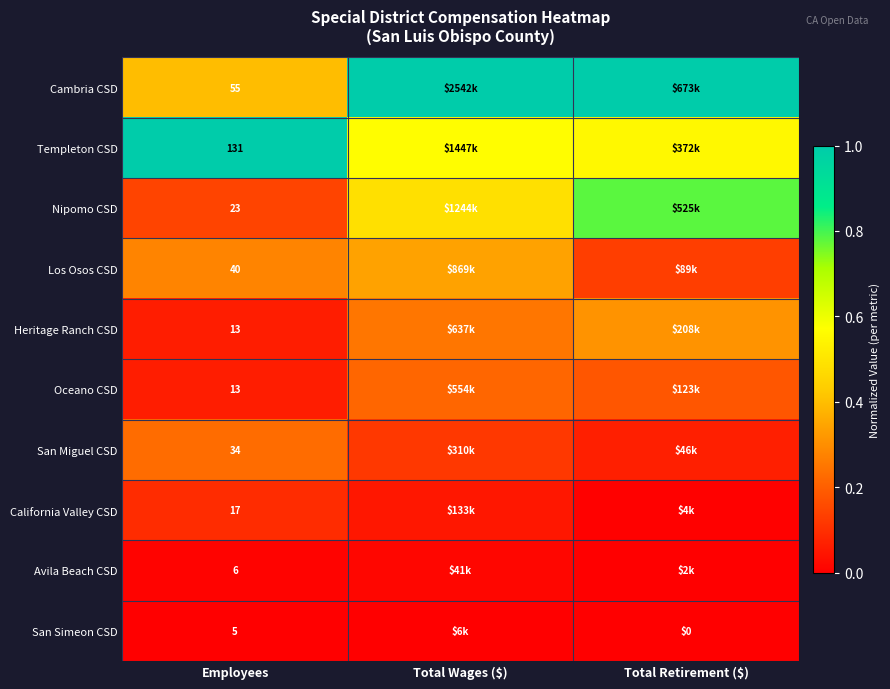

How many values in the Cambria CSD series are below 1?

1